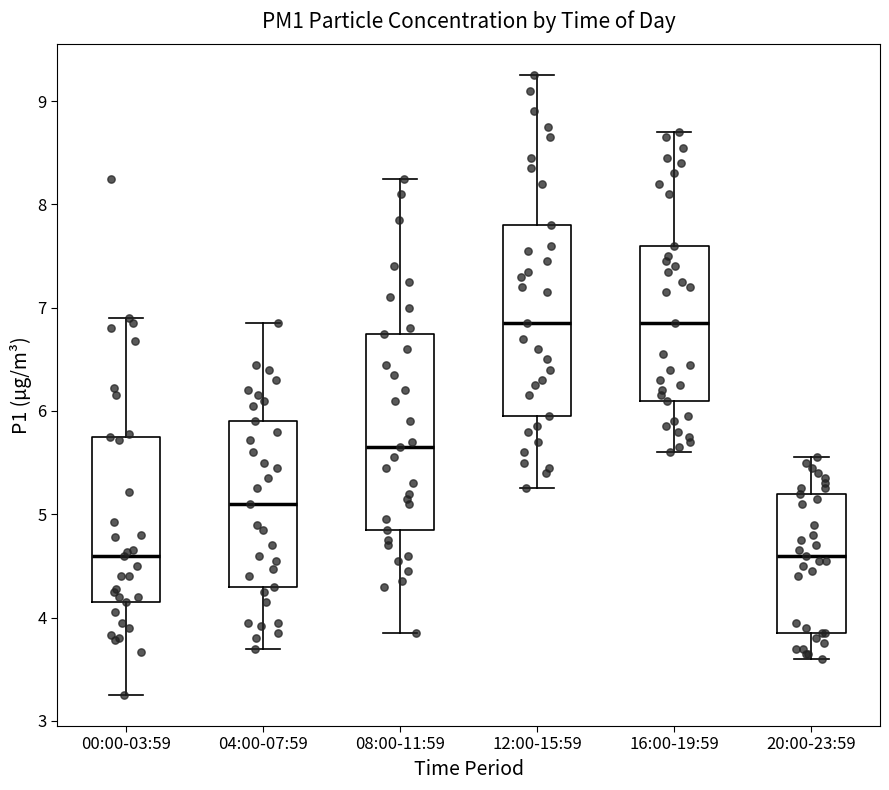

Reading left to right, transcribe this box plot: for each box, give where its median line is, the range the box spans, and where its two whiskers end, as read against the y-axis. The values are not printed on the chart, so give them approximately, as read against the axis.

00:00-03:59: median 4.6, box 4.2 to 5.8, whiskers 3.3 to 6.9
04:00-07:59: median 5.1, box 4.3 to 5.9, whiskers 3.7 to 6.9
08:00-11:59: median 5.7, box 4.9 to 6.8, whiskers 3.9 to 8.3
12:00-15:59: median 6.9, box 6.0 to 7.8, whiskers 5.3 to 9.3
16:00-19:59: median 6.9, box 6.1 to 7.6, whiskers 5.6 to 8.7
20:00-23:59: median 4.6, box 3.9 to 5.2, whiskers 3.6 to 5.6